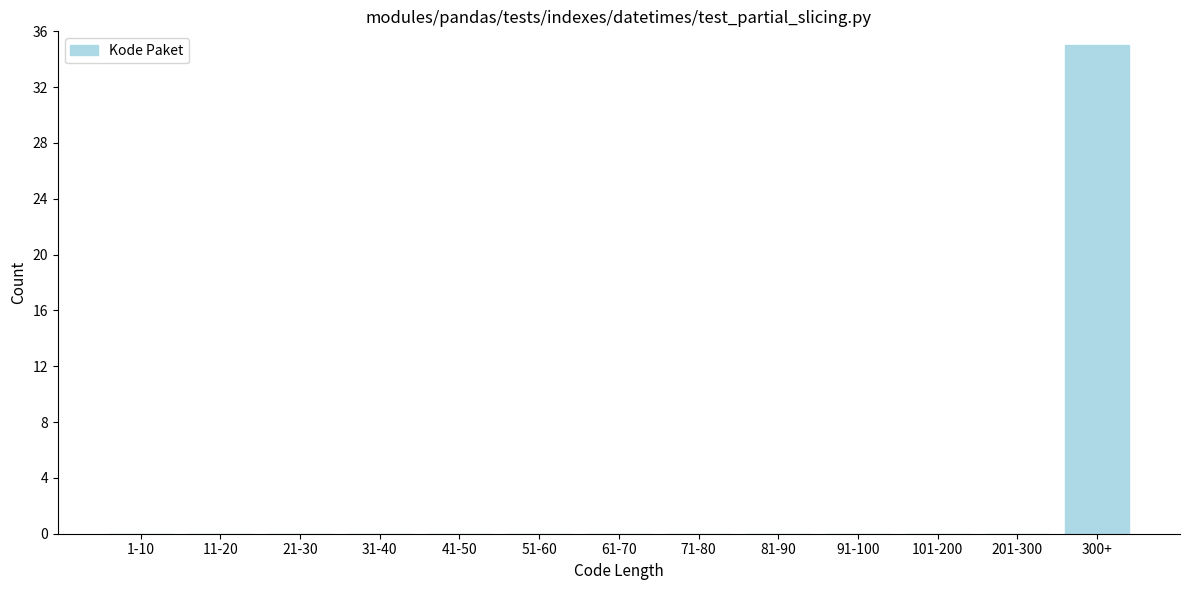

Reading left to right, transcribe all the data shown in this chart.

1-10=0	11-20=0	21-30=0	31-40=0	41-50=0	51-60=0	61-70=0	71-80=0	81-90=0	91-100=0	101-200=0	201-300=0	300+=35